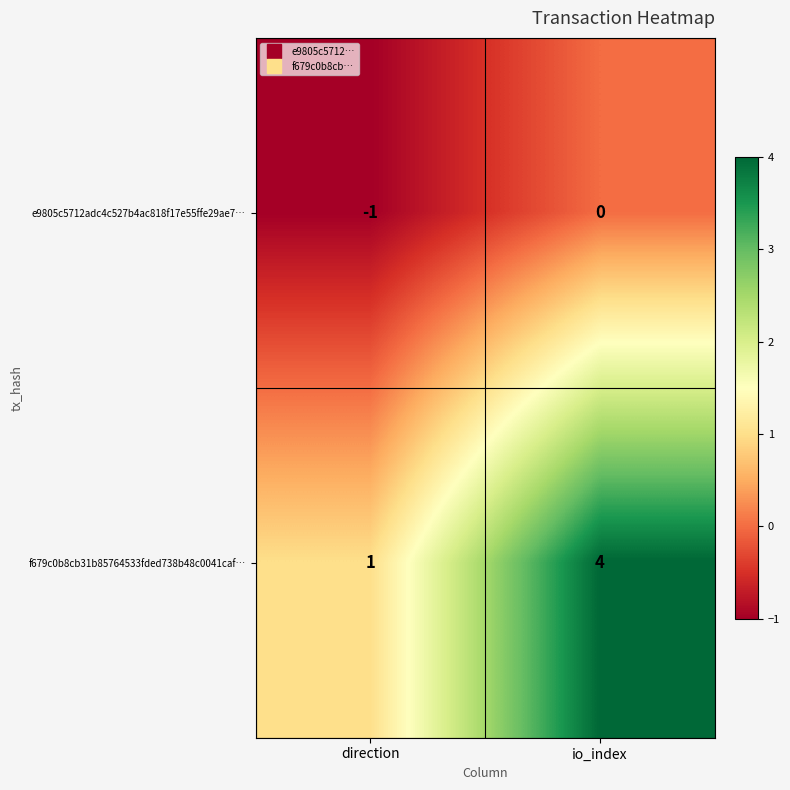

At how many categories does at least one series exceed 3?

1